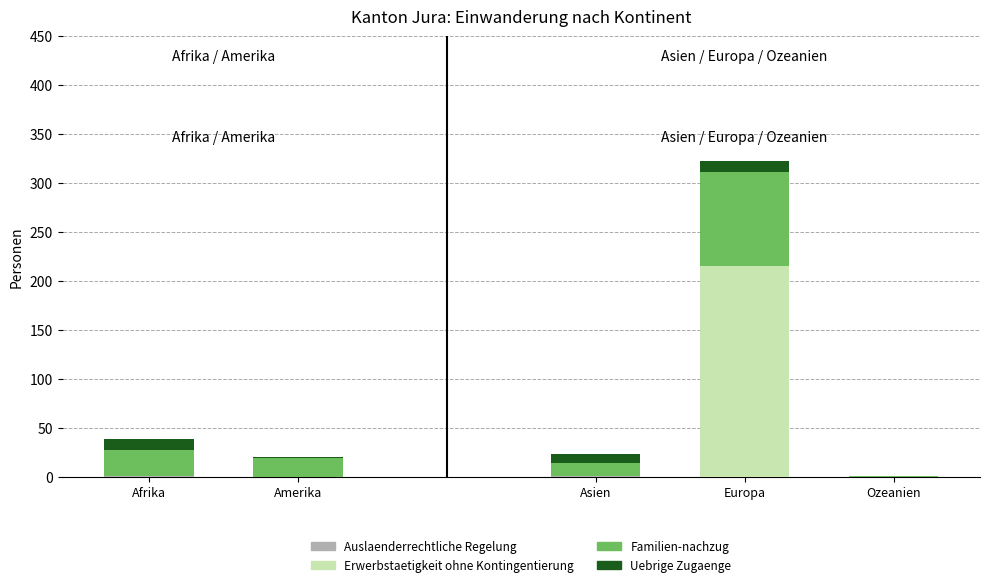

What is the total value across all series at Europa?

323